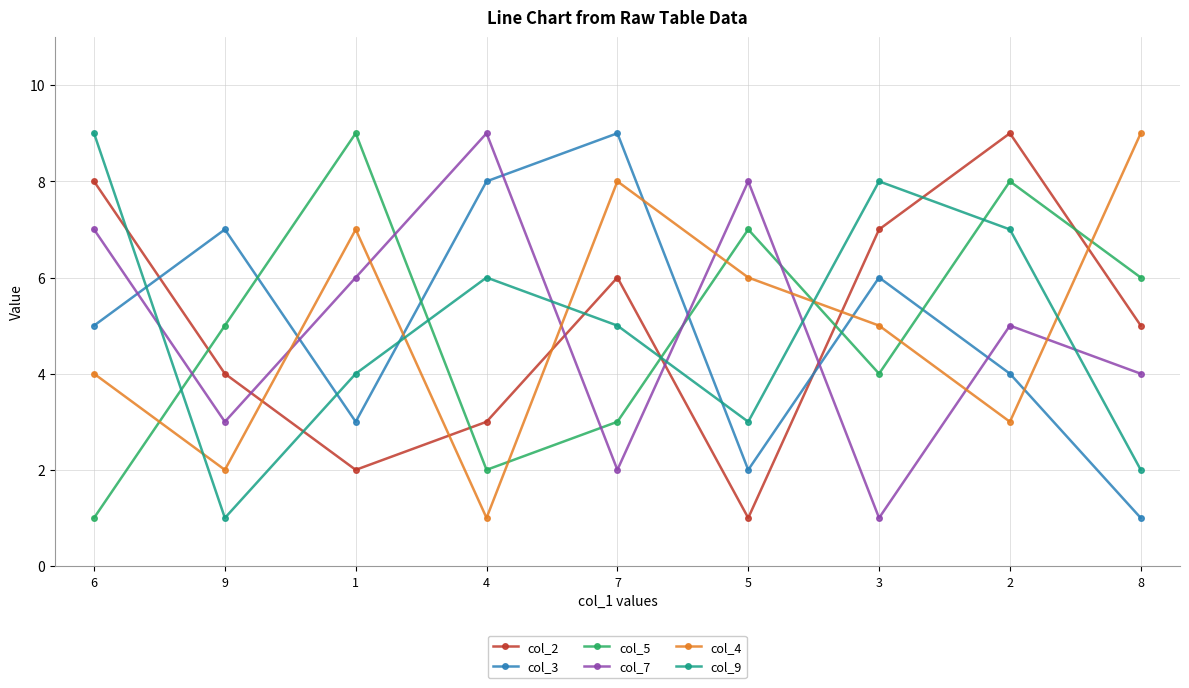

How many interior local valleys does the col_9 series have?

2